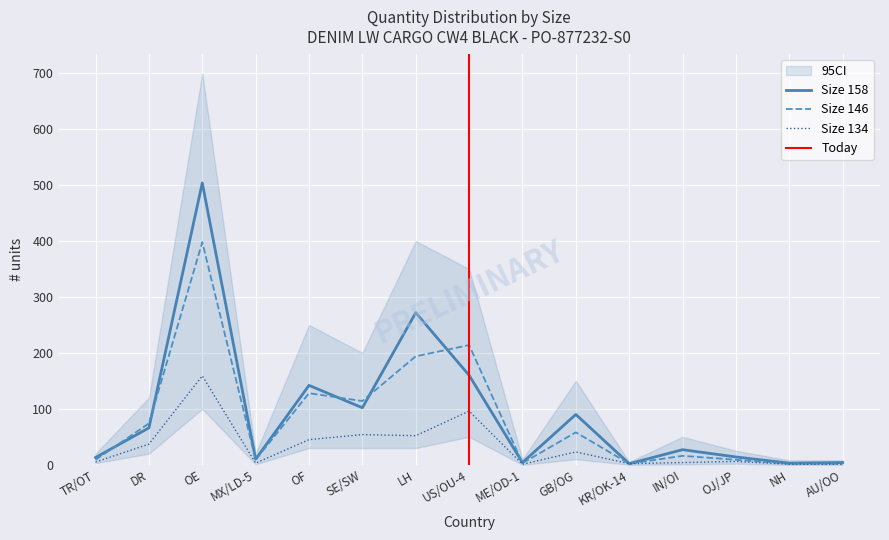

What is the maximum value shown in the chart?

504